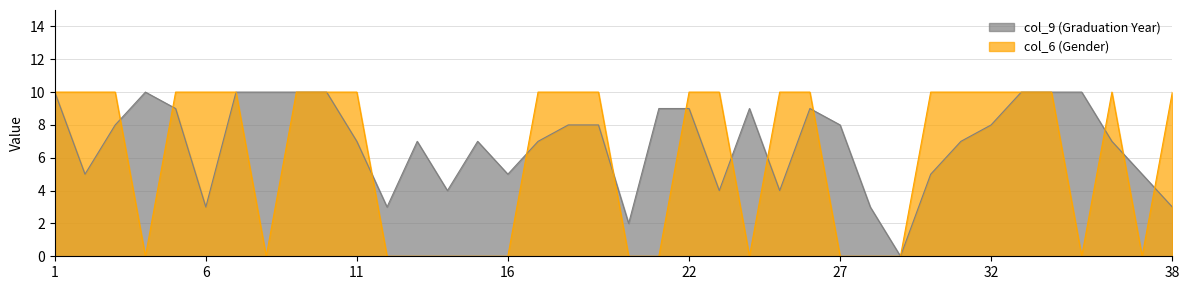

List the labels in order of col_9 (Graduation Year) value, smallest first.

29, 20, 6, 12, 28, 38, 14, 23, 25, 2, 16, 30, 37, 11, 13, 15, 17, 31, 36, 3, 18, 19, 27, 32, 5, 21, 22, 24, 26, 1, 4, 7, 8, 9, 10, 33, 34, 35